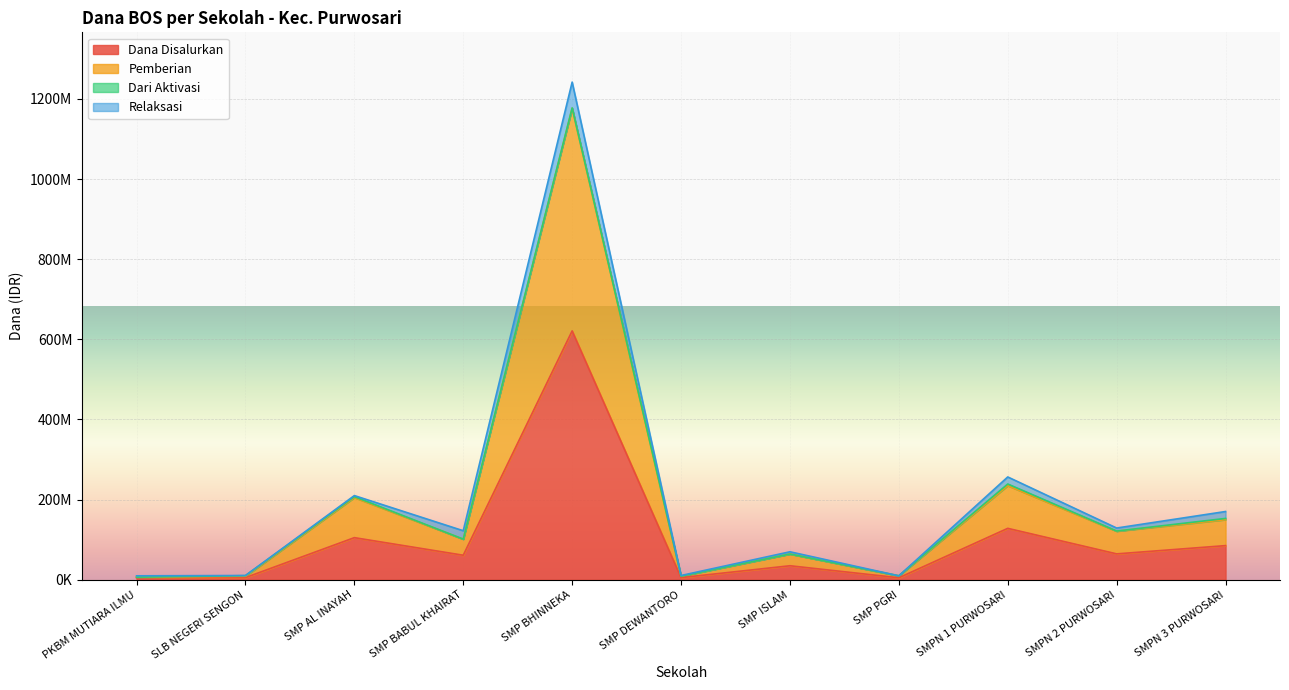

What is the label of the 10th point from the right?

SLB NEGERI SENGON